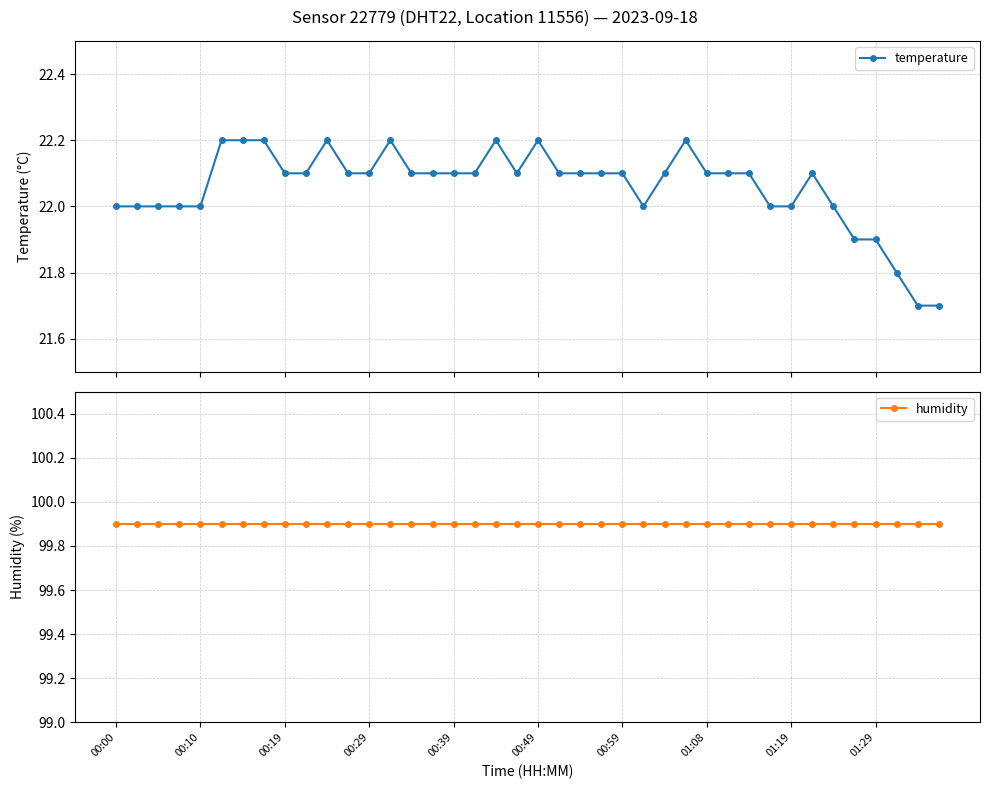

True or false: temperature has more than 0 points higher than both neighbors.

True